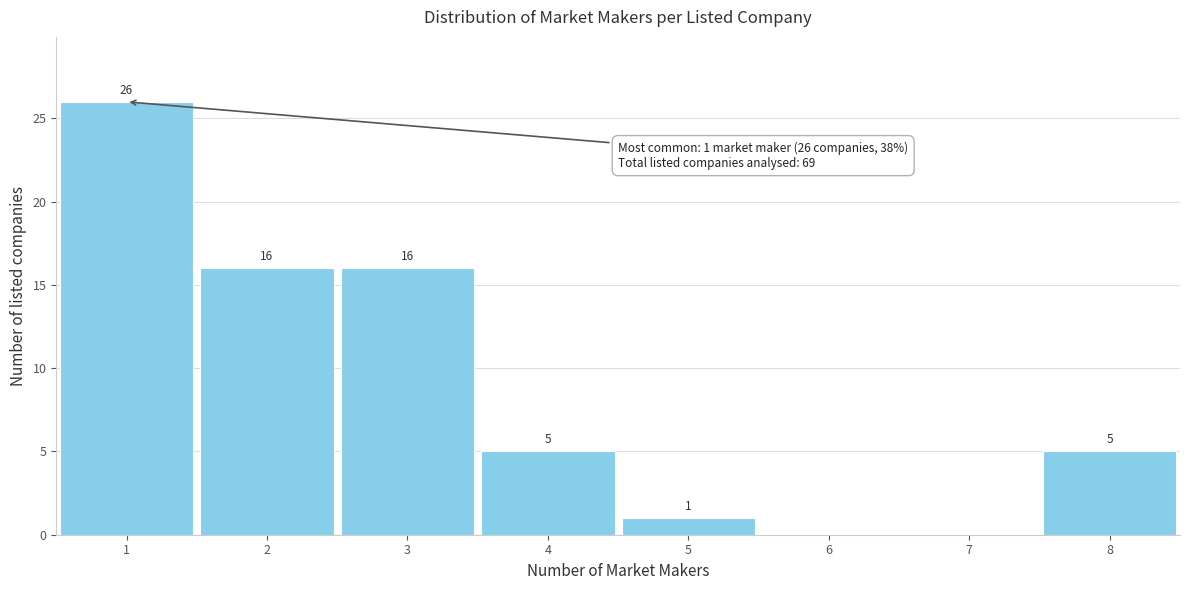

Which range on the x-axis has the tallest bar?

0.5 to 1.5